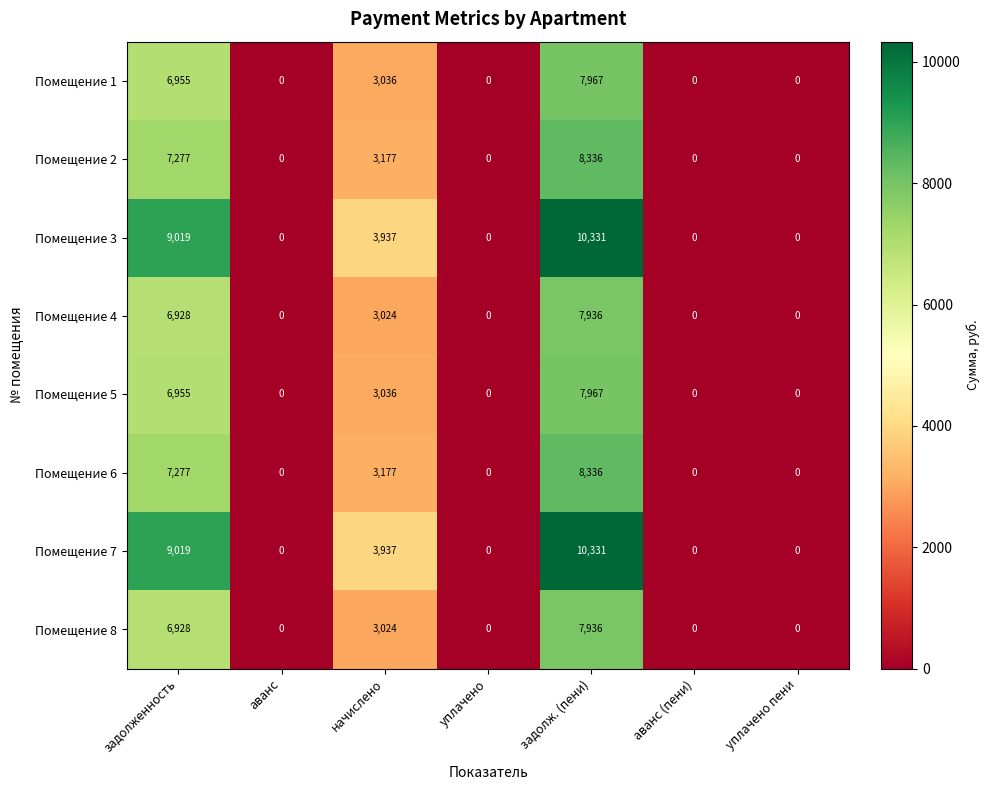

True or false: Помещение 4 has a value of 1331 at начислено.

False